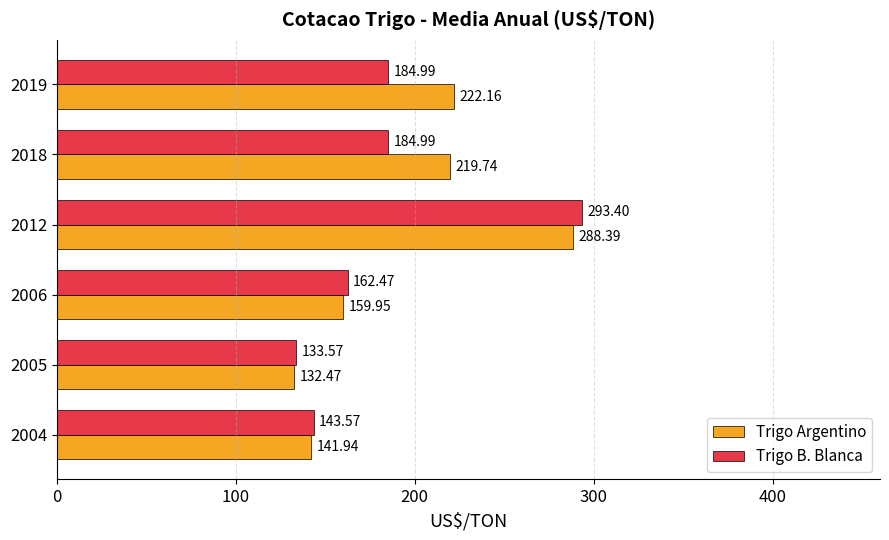

Rank the series by their average value, from highest to lowest.

Trigo Argentino, Trigo B. Blanca